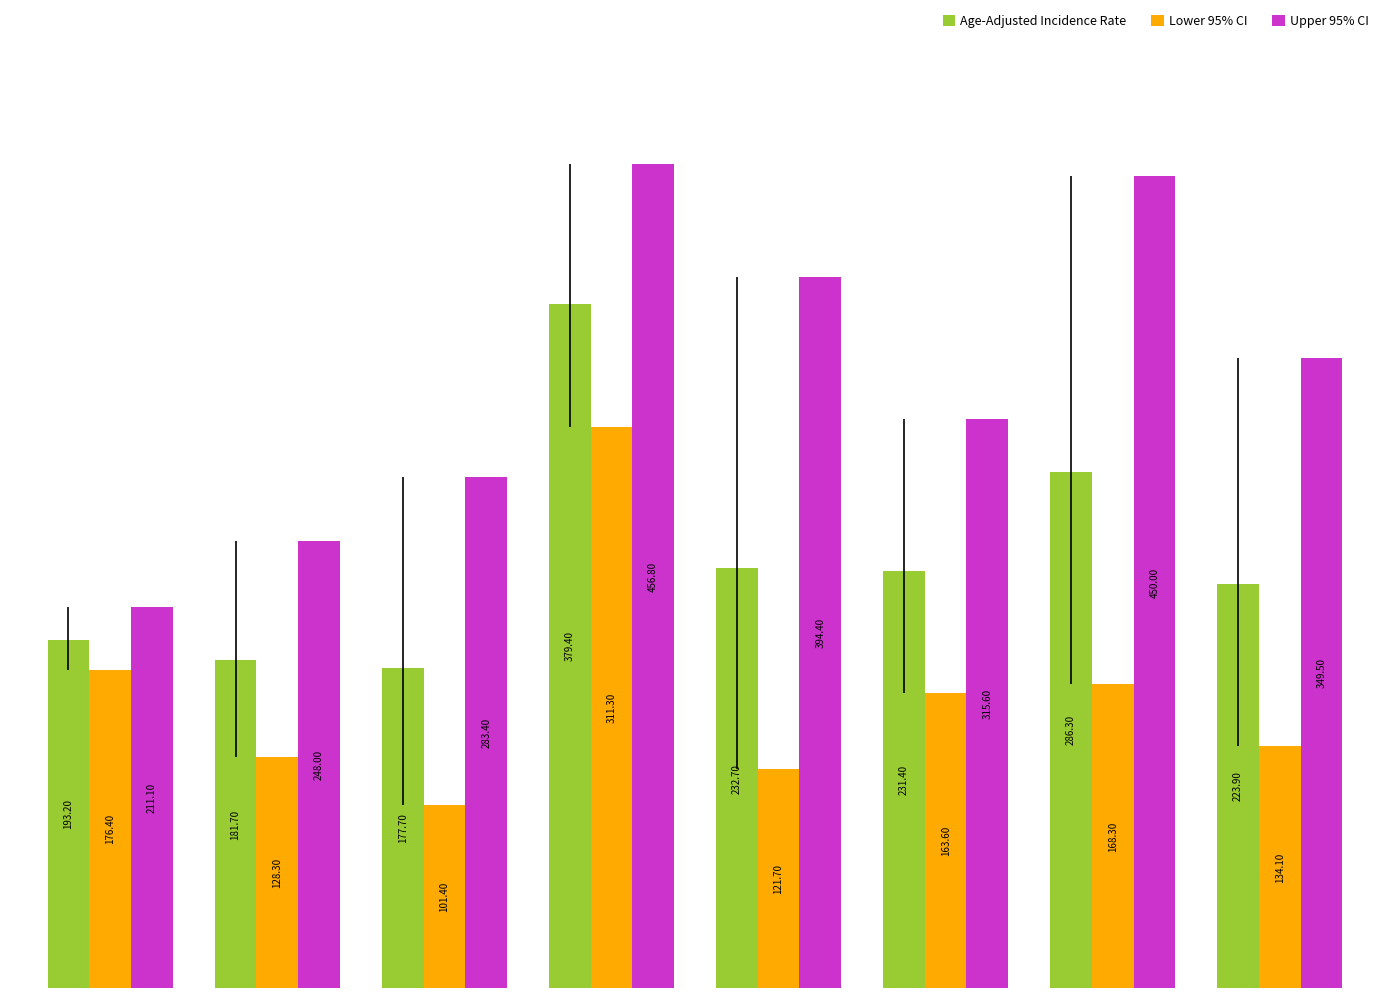

At how many categories does at least one series exceed 313?

5